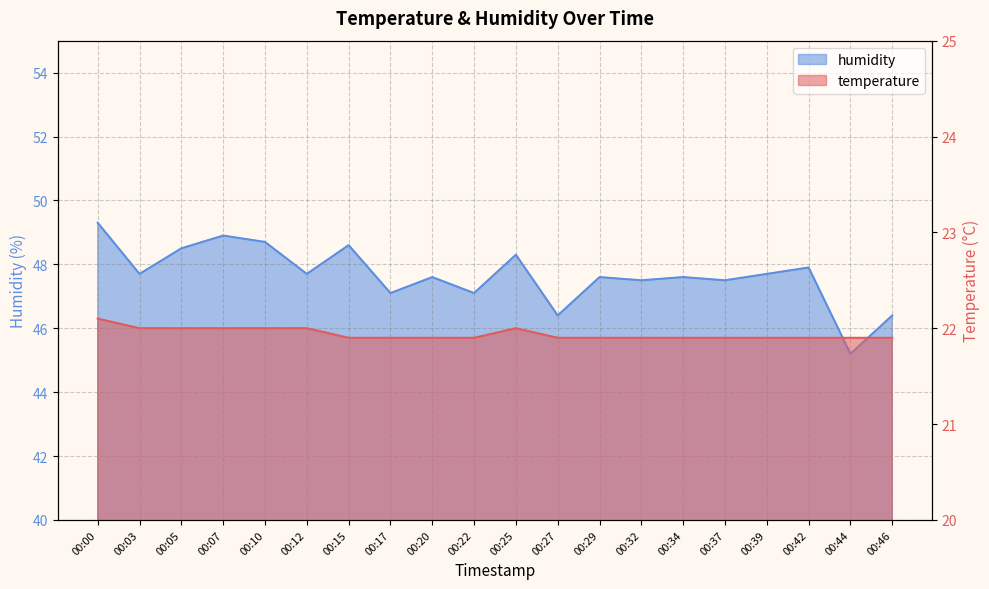

In temperature, how many points are higher than both neighbors (excluding endpoints)?

1